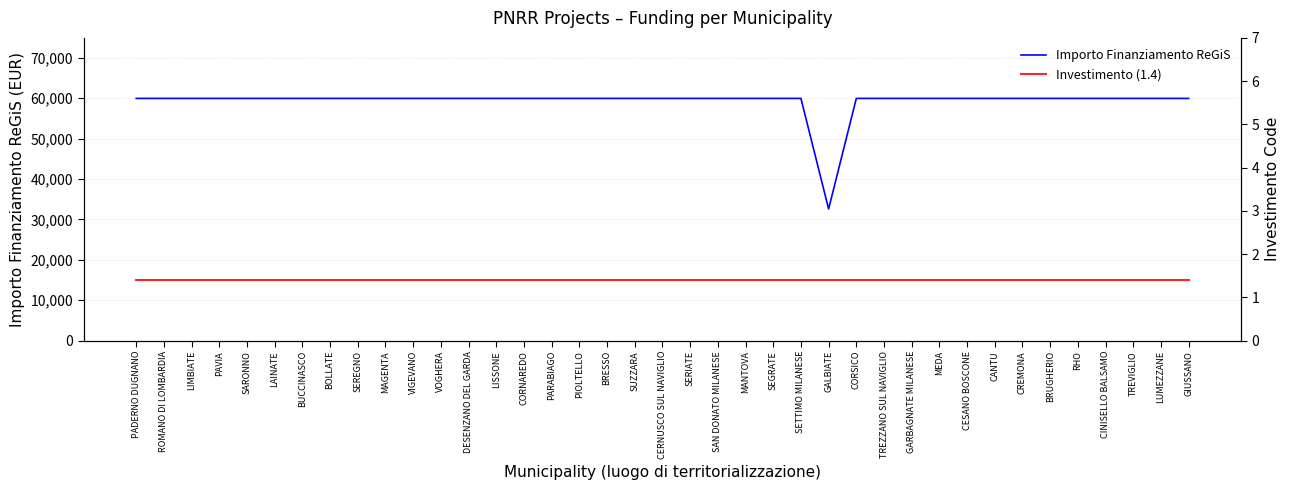

Reading right to left, list all the values displayed in this chart.

Importo Finanziamento ReGiS: GIUSSANO=59966.0	LUMEZZANE=59966.0	TREVIGLIO=59966.0	CINISELLO BALSAMO=59966.0	RHO=59966.0	BRUGHERIO=59966.0	CREMONA=59966.0	CANTU=59966.0	CESANO BOSCONE=59966.0	MEDA=59966.0	GARBAGNATE MILANESE=59966.0	TREZZANO SUL NAVIGLIO=59966.0	CORSICO=59966.0	GALBIATE=32589.0	SETTIMO MILANESE=59966.0	SEGRATE=59966.0	MANTOVA=59966.0	SAN DONATO MILANESE=59966.0	SERIATE=59966.0	CERNUSCO SUL NAVIGLIO=59966.0	SUZZARA=59966.0	BRESSO=59966.0	PIOLTELLO=59966.0	PARABIAGO=59966.0	CORNAREDO=59966.0	LISSONE=59966.0	DESENZANO DEL GARDA=59966.0	VOGHERA=59966.0	VIGEVANO=59966.0	MAGENTA=59966.0	SEREGNO=59966.0	BOLLATE=59966.0	BUCCINASCO=59966.0	LAINATE=59966.0	SARONNO=59966.0	PAVIA=59966.0	LIMBIATE=59966.0	ROMANO DI LOMBARDIA=59966.0	PADERNO DUGNANO=59966.0
Investimento (1.4): GIUSSANO=1.4	LUMEZZANE=1.4	TREVIGLIO=1.4	CINISELLO BALSAMO=1.4	RHO=1.4	BRUGHERIO=1.4	CREMONA=1.4	CANTU=1.4	CESANO BOSCONE=1.4	MEDA=1.4	GARBAGNATE MILANESE=1.4	TREZZANO SUL NAVIGLIO=1.4	CORSICO=1.4	GALBIATE=1.4	SETTIMO MILANESE=1.4	SEGRATE=1.4	MANTOVA=1.4	SAN DONATO MILANESE=1.4	SERIATE=1.4	CERNUSCO SUL NAVIGLIO=1.4	SUZZARA=1.4	BRESSO=1.4	PIOLTELLO=1.4	PARABIAGO=1.4	CORNAREDO=1.4	LISSONE=1.4	DESENZANO DEL GARDA=1.4	VOGHERA=1.4	VIGEVANO=1.4	MAGENTA=1.4	SEREGNO=1.4	BOLLATE=1.4	BUCCINASCO=1.4	LAINATE=1.4	SARONNO=1.4	PAVIA=1.4	LIMBIATE=1.4	ROMANO DI LOMBARDIA=1.4	PADERNO DUGNANO=1.4